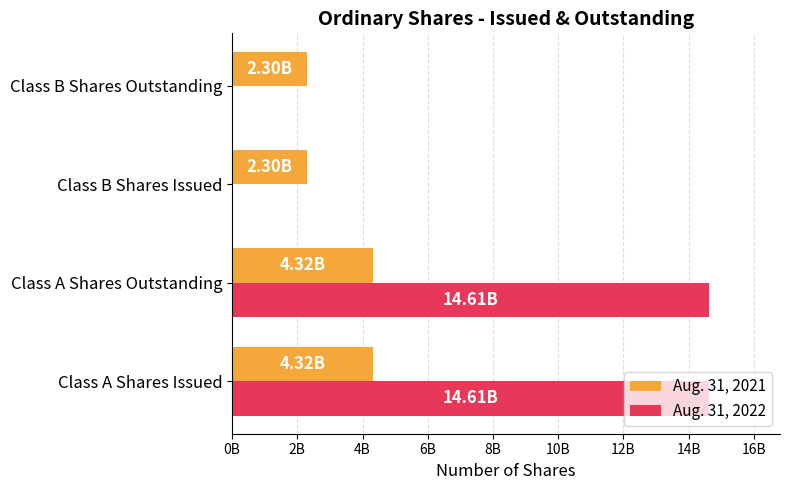

What are all the series names shown in the legend?

Aug. 31, 2021, Aug. 31, 2022